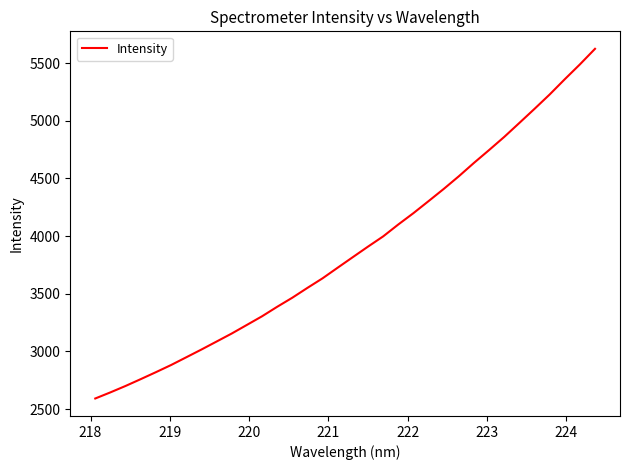

How many values are below 3817?

17